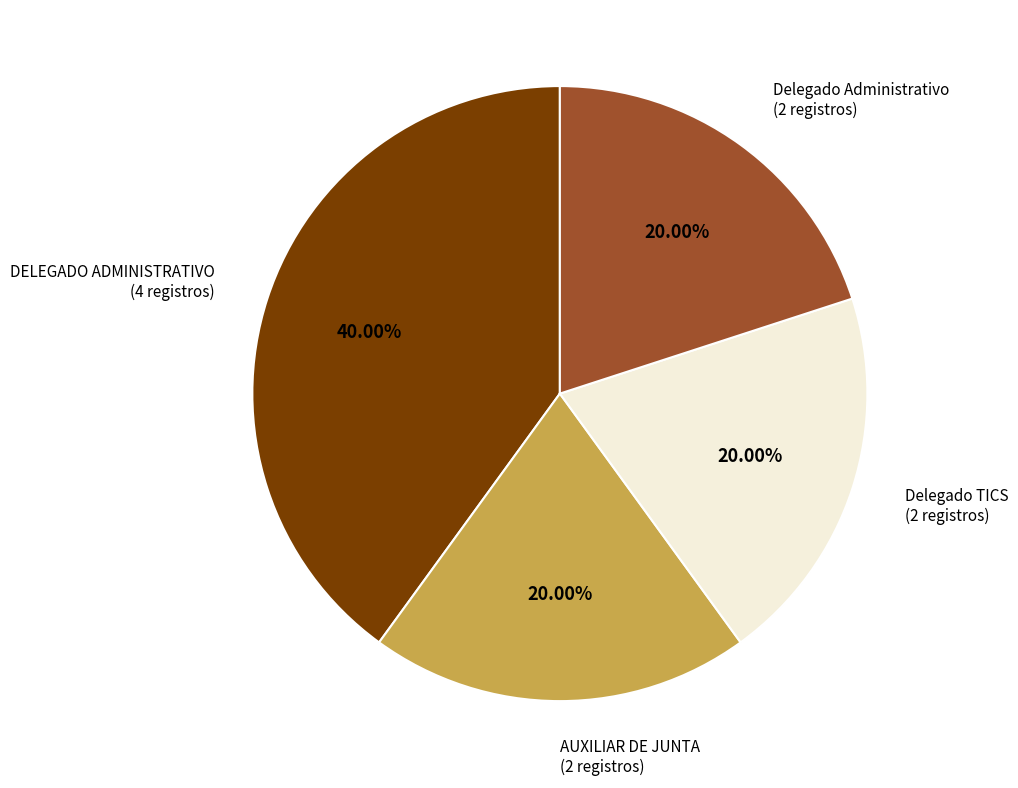

Is there any slice that represents more than half of the pie?

No